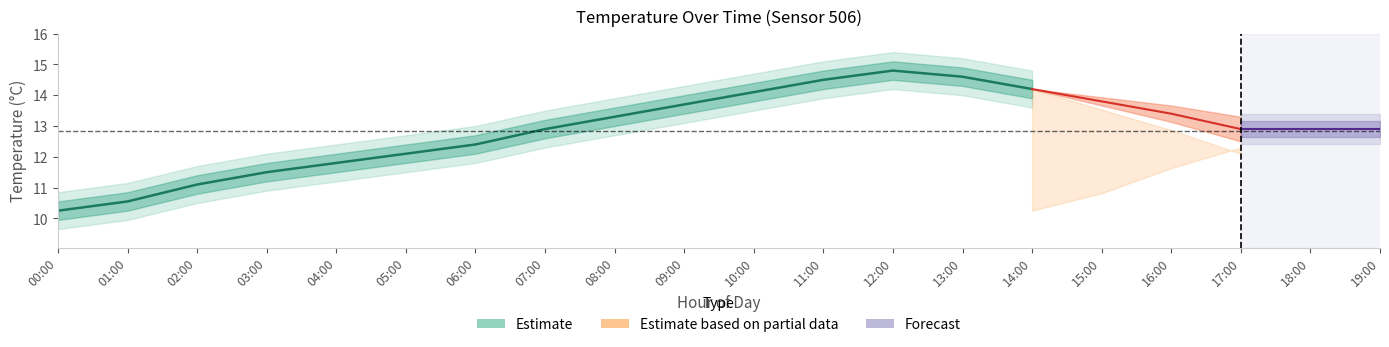

At which label is temp_lower2 closest to 11?

03:00